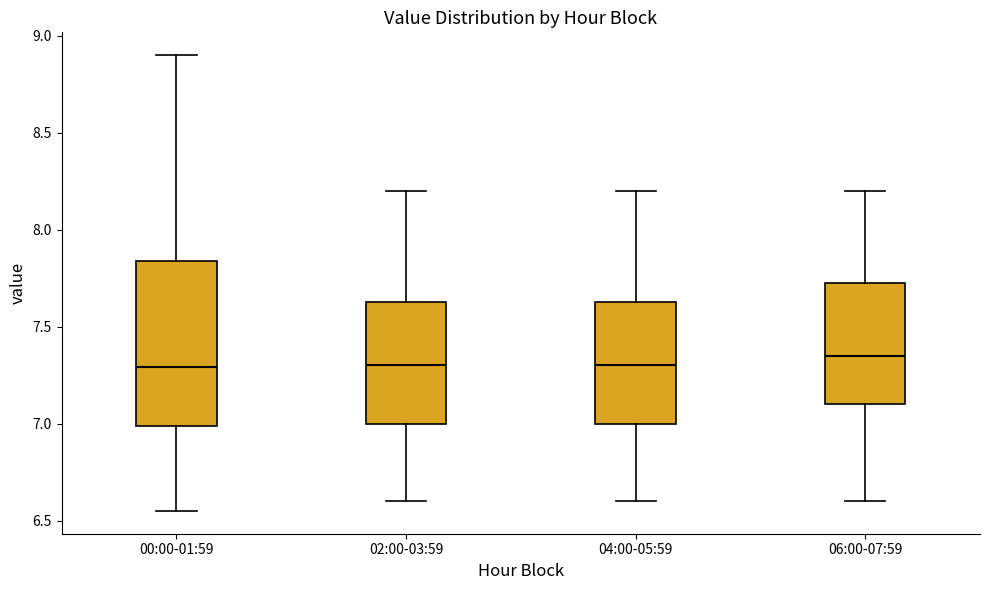

Where does the median line of the box for 06:00-07:59 sit on the y-axis? The values are not printed on the chart, so give them approximately, as read against the axis.

7.35